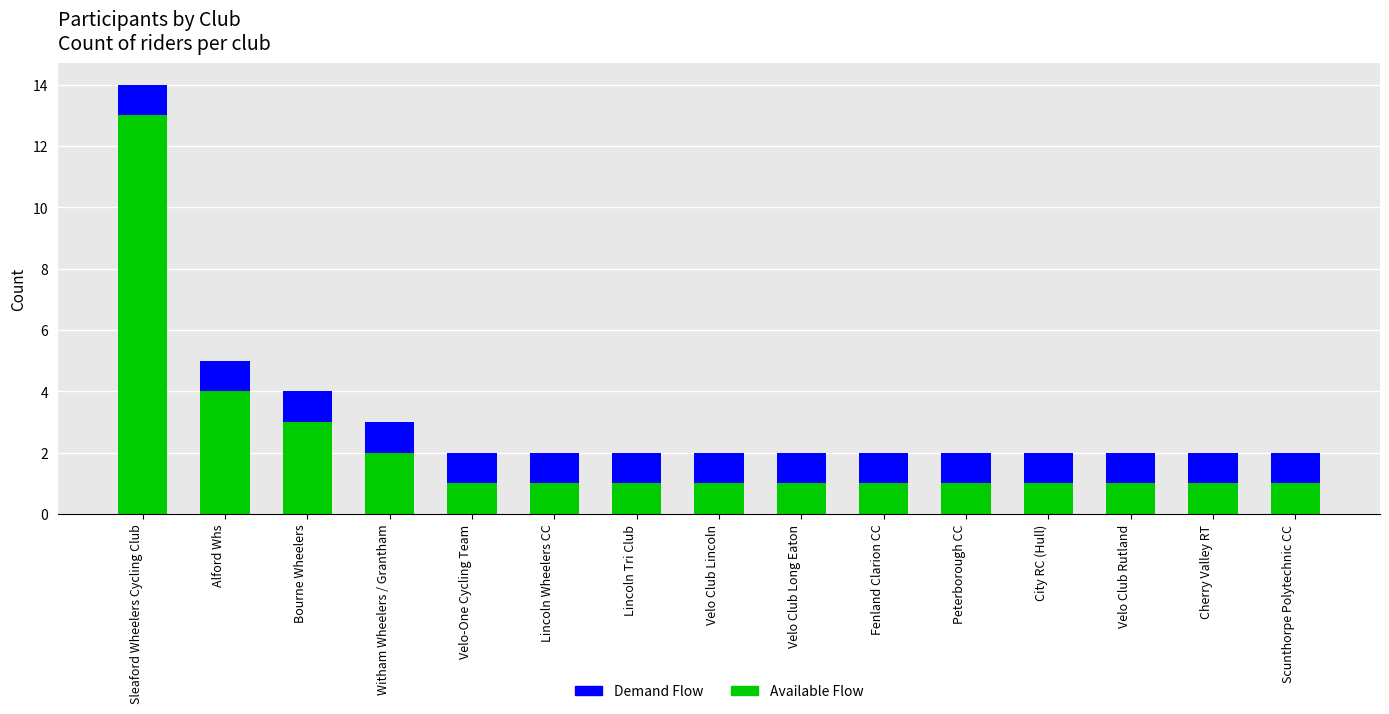

The Available Flow series shows 2 at Bourne Wheelers. True or false?

False